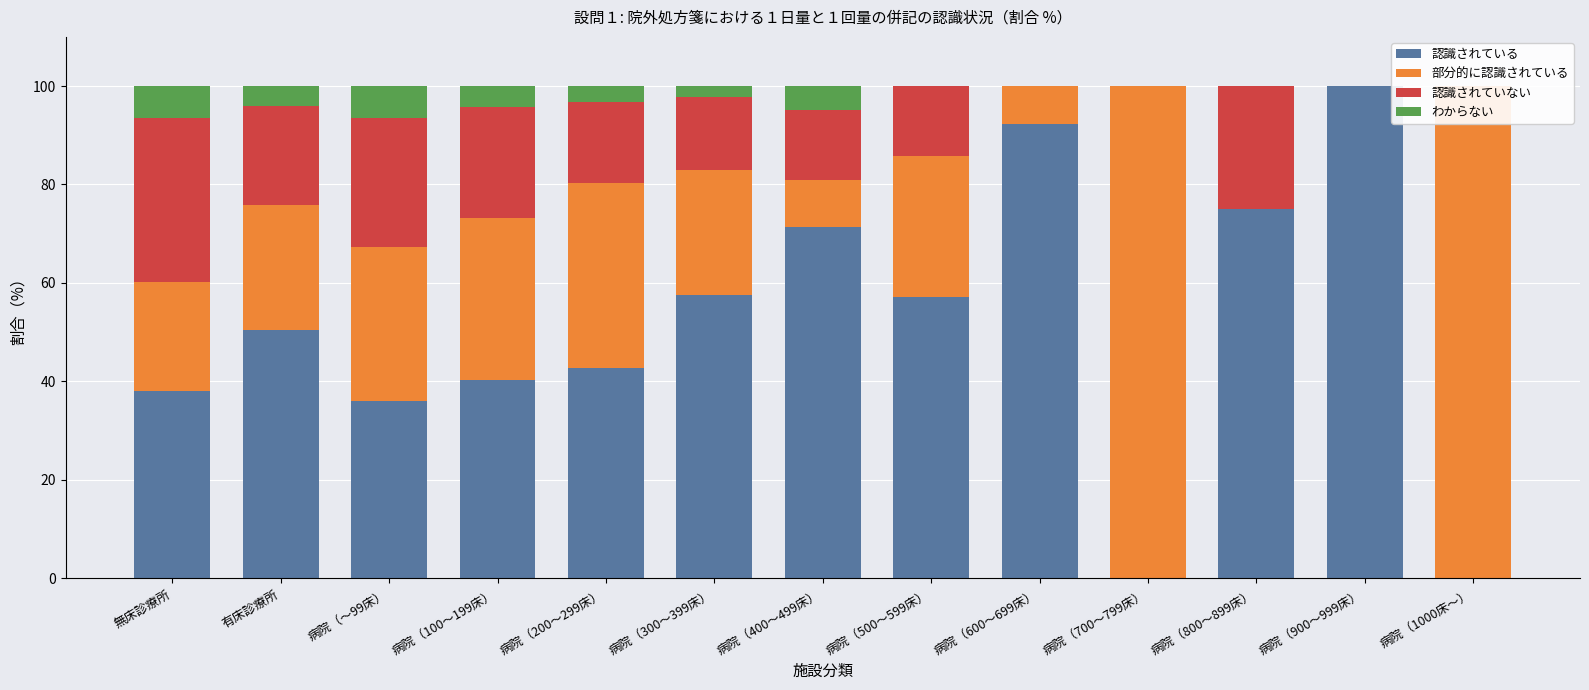

What are all the series names shown in the legend?

認識されている, 部分的に認識されている, 認識されていない, わからない